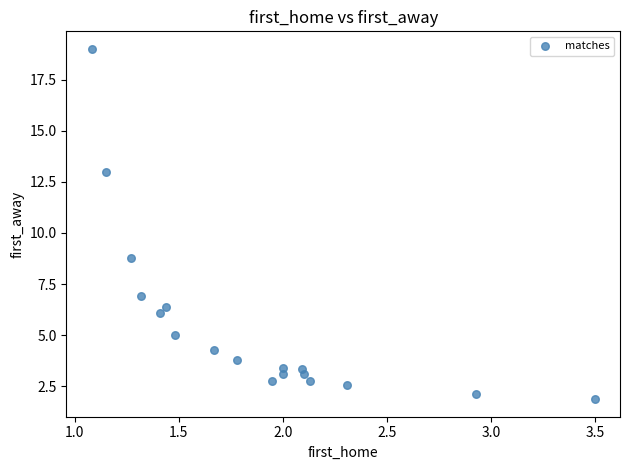

What Y value in the scatter plot is closest to 10?

8.8